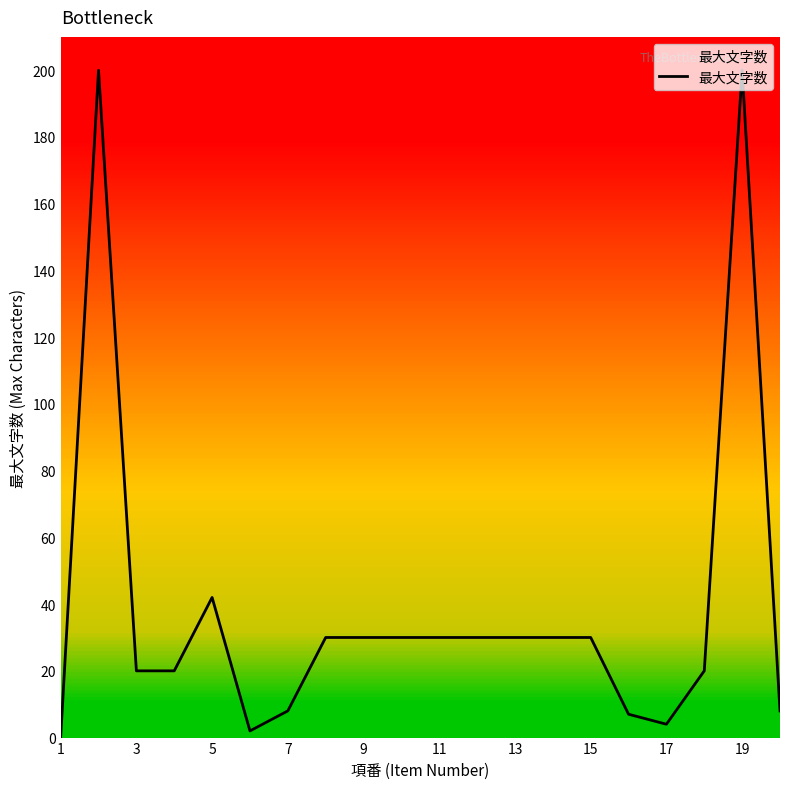

What is the greatest value displayed?

200